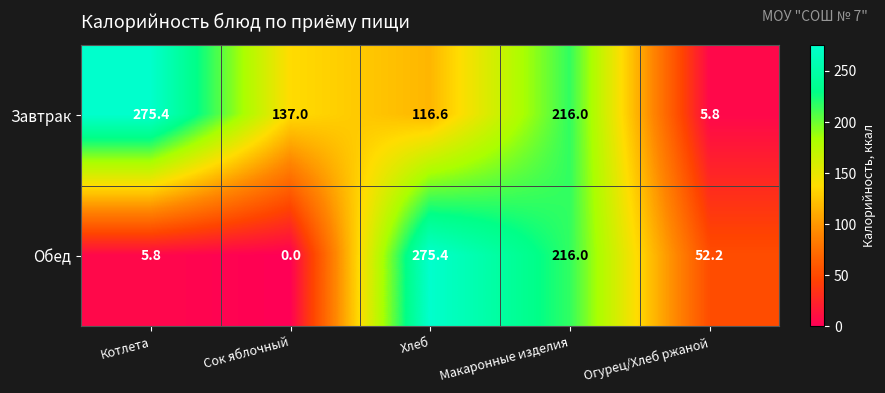

What is the spread (max minus min) of values at Сок яблочный?

137.0